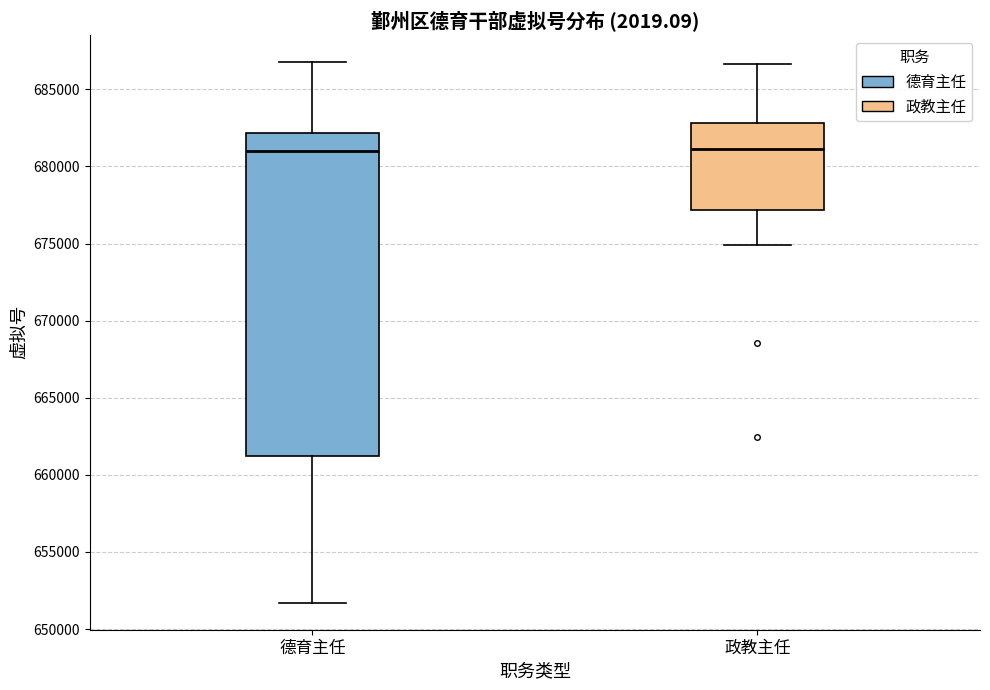

Where is the upper edge of the box for 德育主任 on the y-axis? The values are not printed on the chart, so give them approximately, as read against the axis.

682000